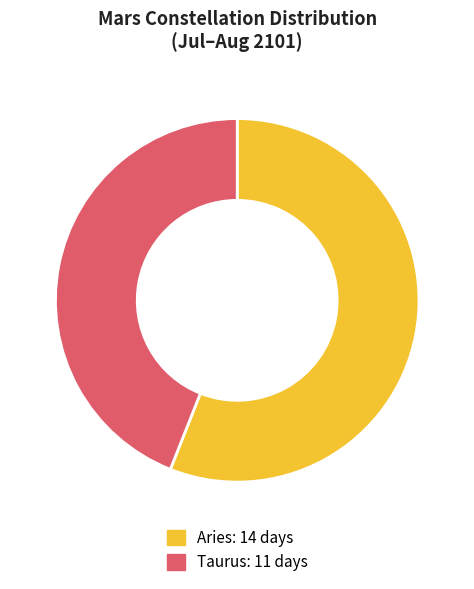

Do Aries and Taurus together represent more than half of the pie?

Yes